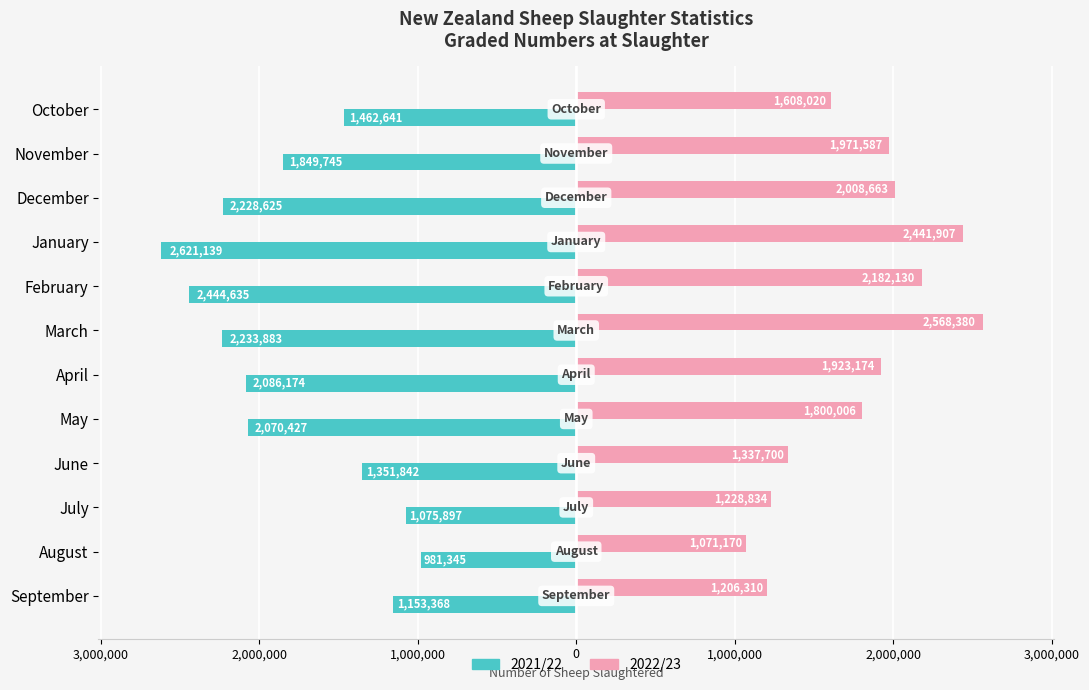

What are all the series names shown in the legend?

2021/22, 2022/23